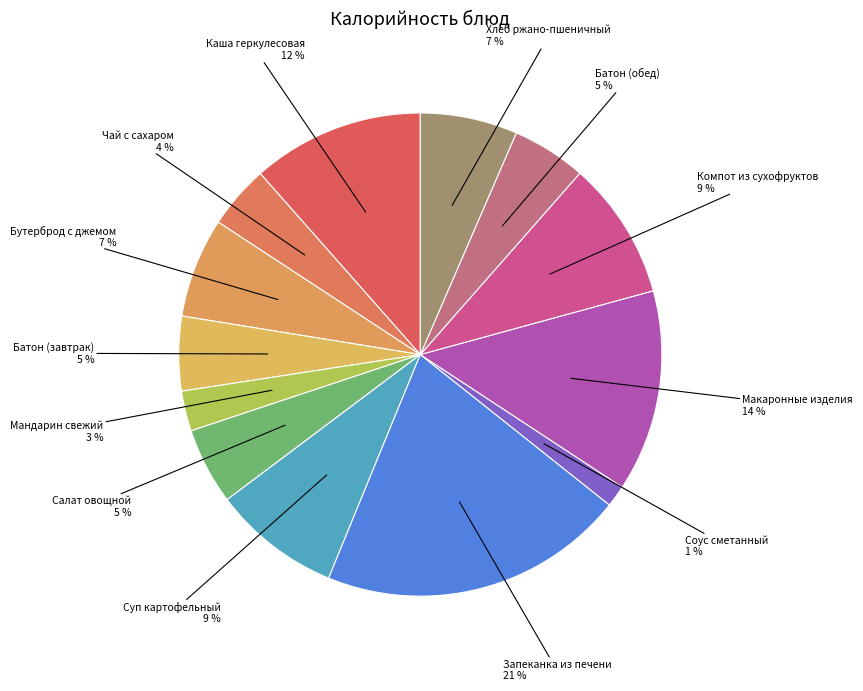

Which slice is the largest?

Запеканка из печени